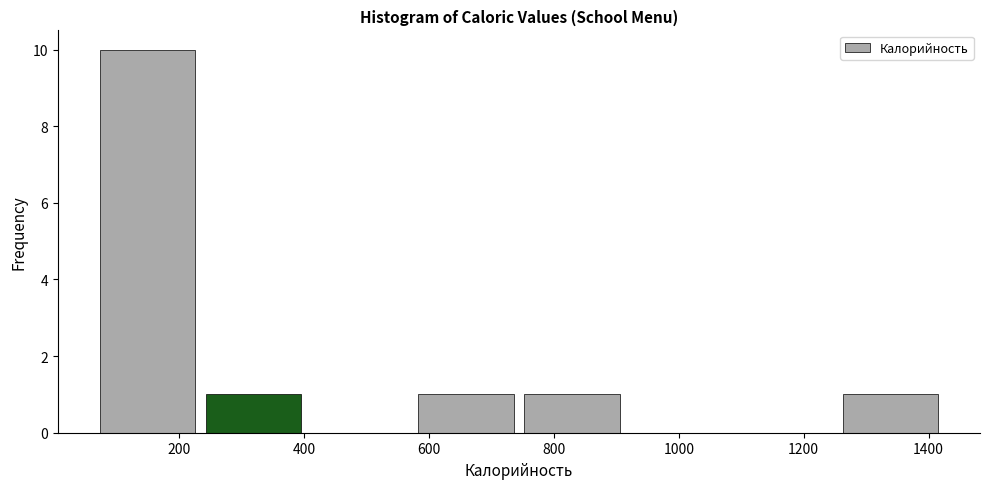

Over which range of the x-axis is the bar tallest?

60 to 240